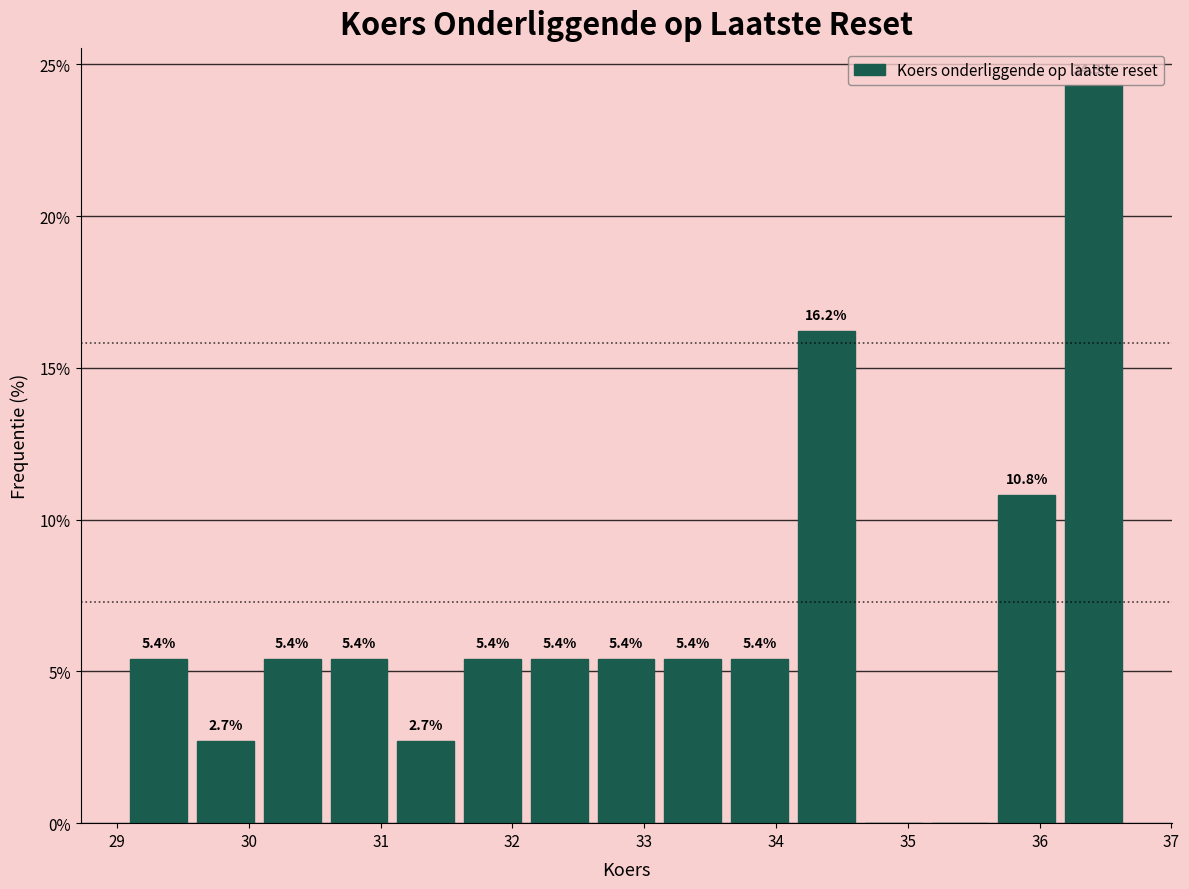

Over which range of the x-axis is the bar tallest?

36.2 to 36.7